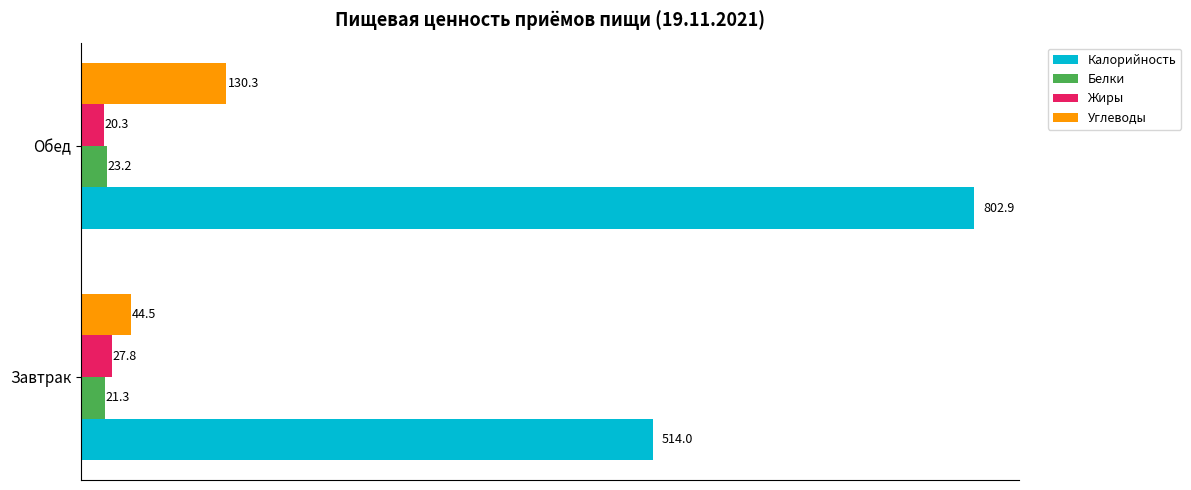

What is the maximum value shown in the chart?

802.9